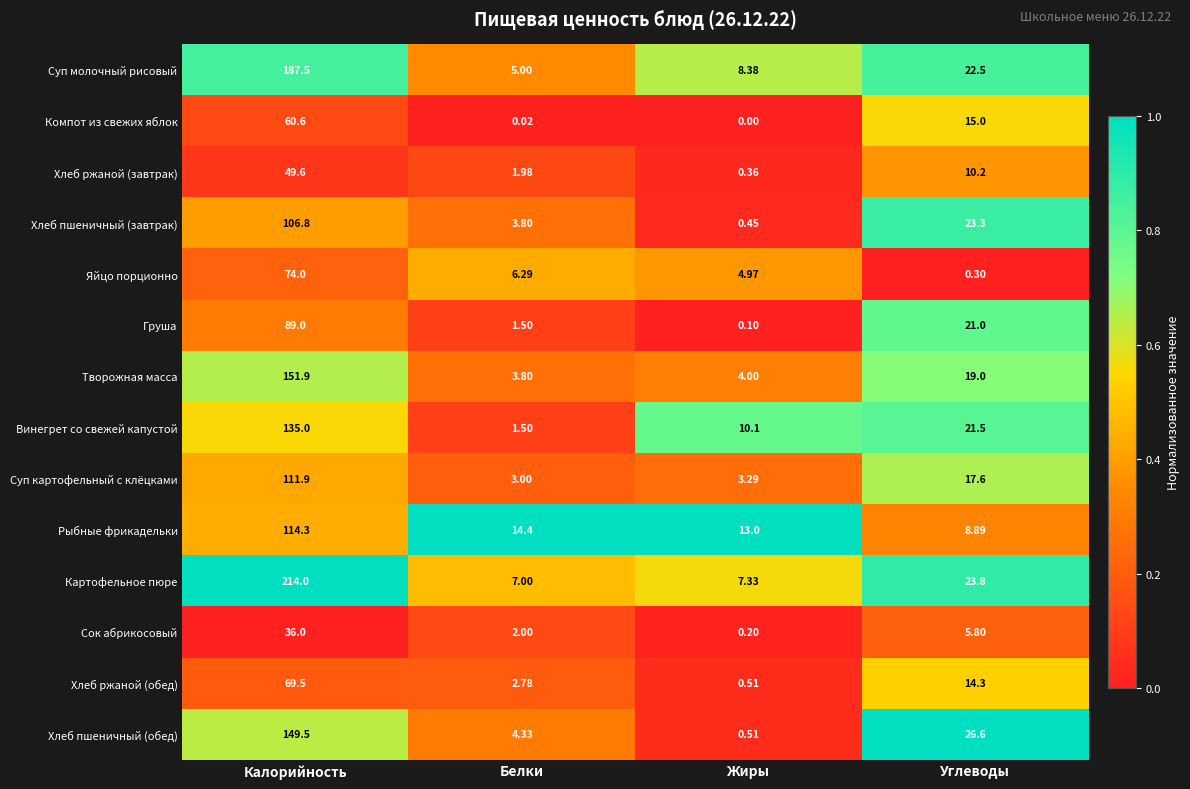

Rank the series by their maximum value, from highest to lowest.

Картофельное пюре, Суп молочный рисовый, Творожная масса, Хлеб пшеничный (обед), Винегрет со свежей капустой, Рыбные фрикадельки, Суп картофельный с клёцками, Хлеб пшеничный (завтрак), Груша, Яйцо порционно, Хлеб ржаной (обед), Компот из свежих яблок, Хлеб ржаной (завтрак), Сок абрикосовый